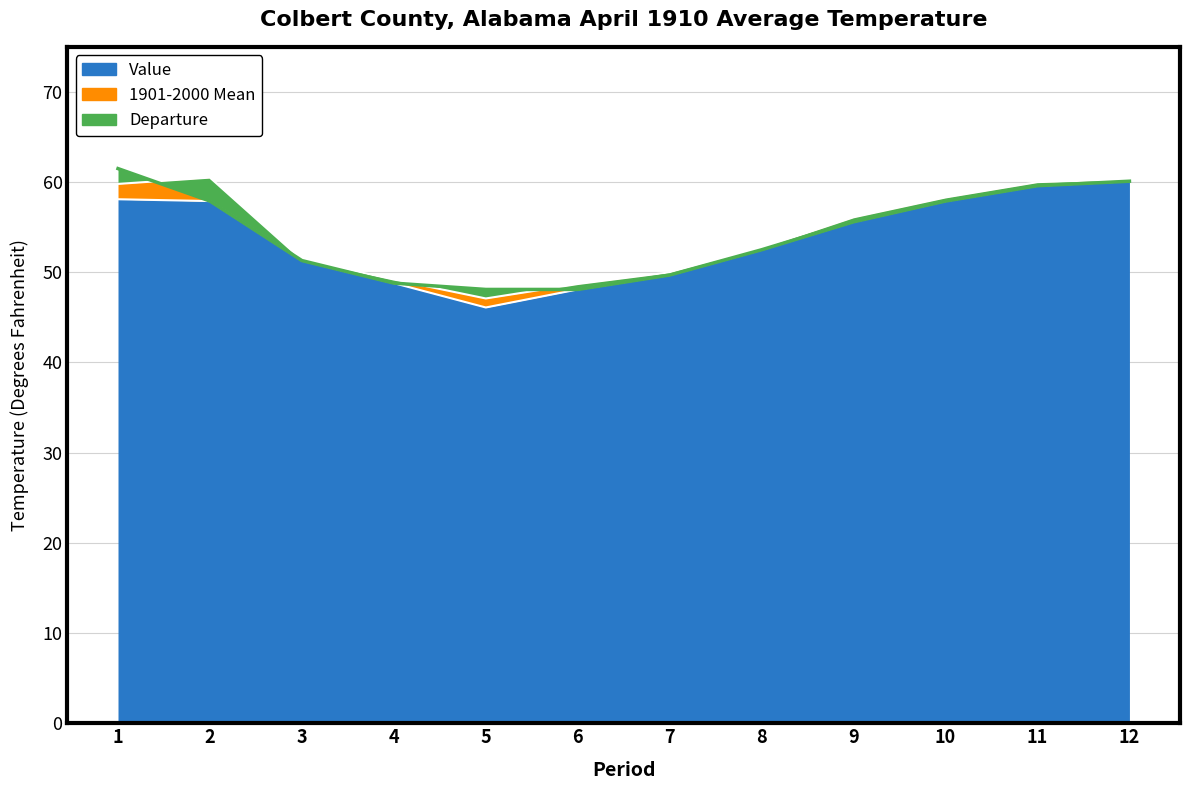

The value of 1901-2000 Mean at 12 is 87.4. True or false?

False